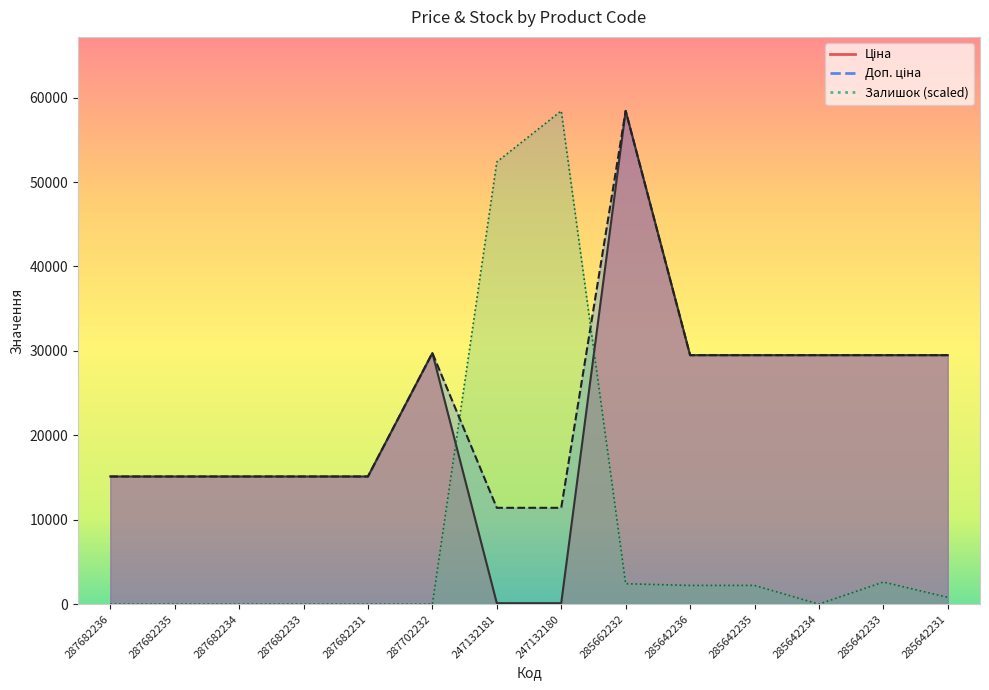

What position from the left is 285642236?

10